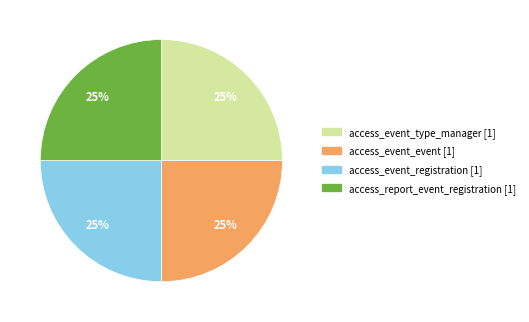

To the nearest percent, what is the average slice percentage?

25%